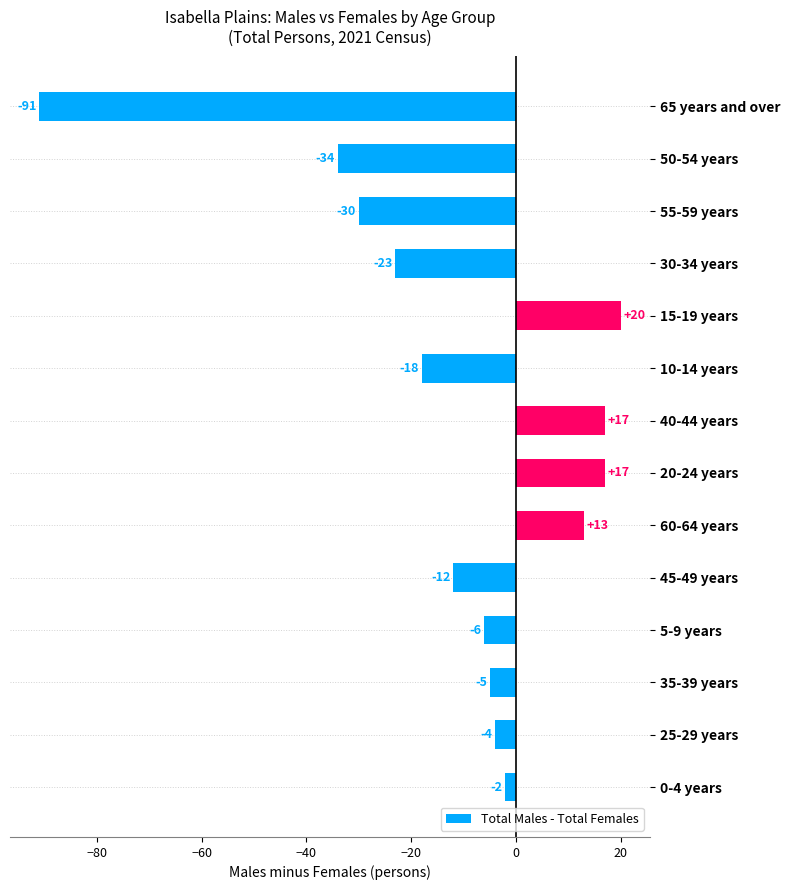

Reading top to bottom, what are all the values shown in this chart?

65 years and over=-91	50-54 years=-34	55-59 years=-30	30-34 years=-23	15-19 years=20	10-14 years=-18	40-44 years=17	20-24 years=17	60-64 years=13	45-49 years=-12	5-9 years=-6	35-39 years=-5	25-29 years=-4	0-4 years=-2